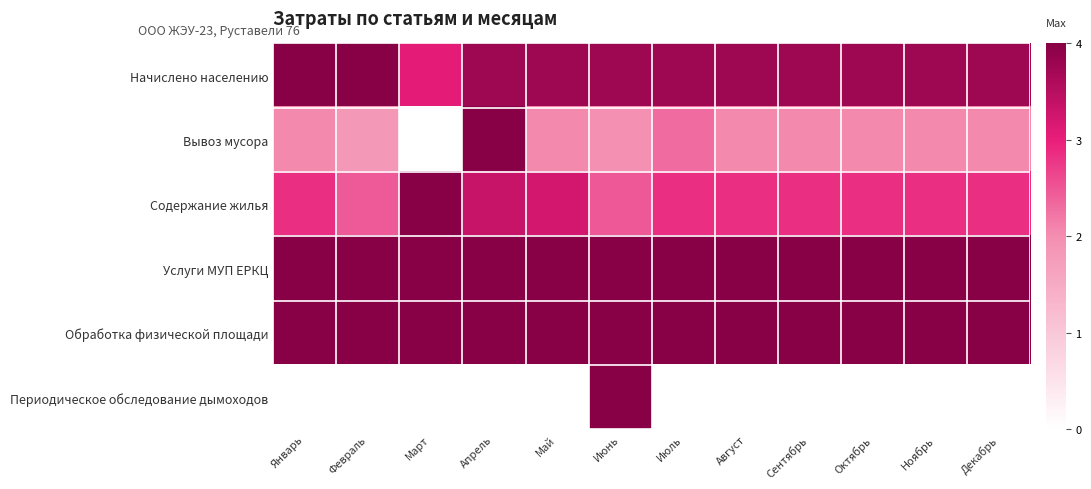

At which category is the sum across all series the highest?

Июнь